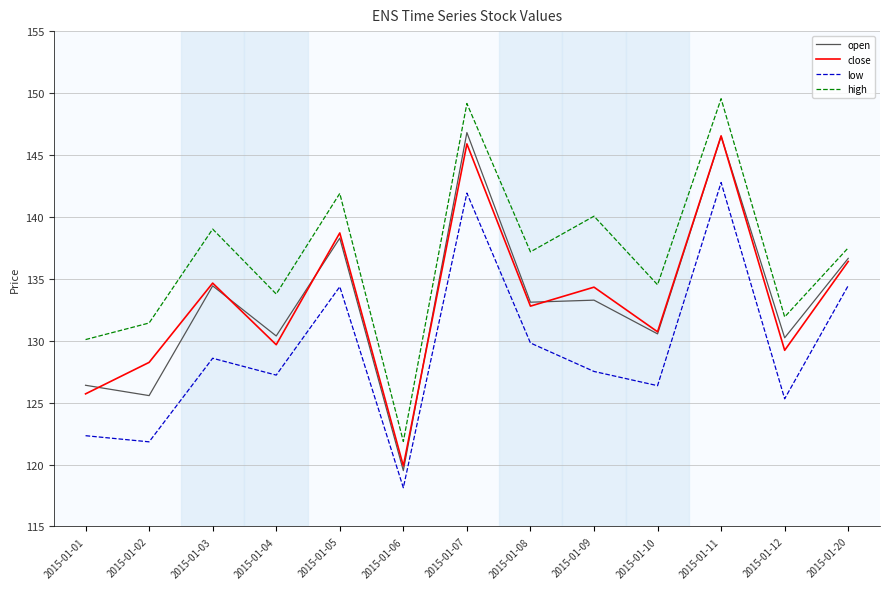

Where is the first local minimum for high?

2015-01-04